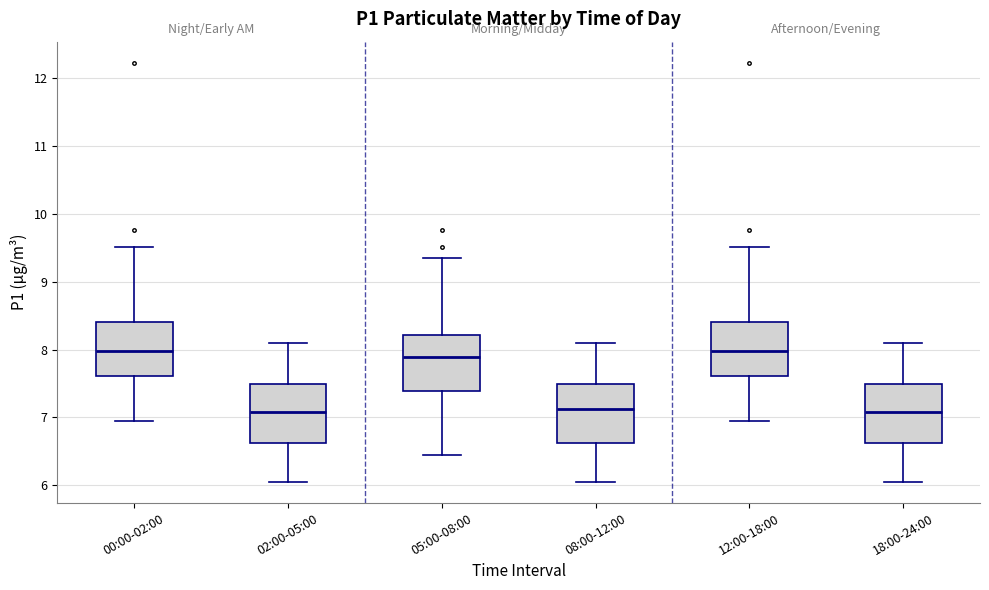

Reading left to right, transcribe this box plot: for each box, give where its median line is, the range the box spans, and where its two whiskers end, as read against the y-axis. The values are not printed on the chart, so give them approximately, as read against the axis.

00:00-02:00: median 8.0, box 7.6 to 8.4, whiskers 7.0 to 9.5
02:00-05:00: median 7.1, box 6.6 to 7.5, whiskers 6.1 to 8.1
05:00-08:00: median 7.9, box 7.4 to 8.2, whiskers 6.5 to 9.4
08:00-12:00: median 7.1, box 6.6 to 7.5, whiskers 6.1 to 8.1
12:00-18:00: median 8.0, box 7.6 to 8.4, whiskers 7.0 to 9.5
18:00-24:00: median 7.1, box 6.6 to 7.5, whiskers 6.1 to 8.1